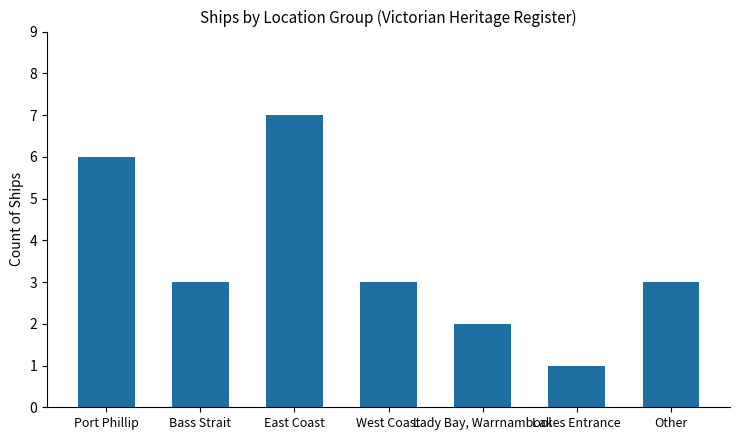

How many values are between 2 and 6?

5